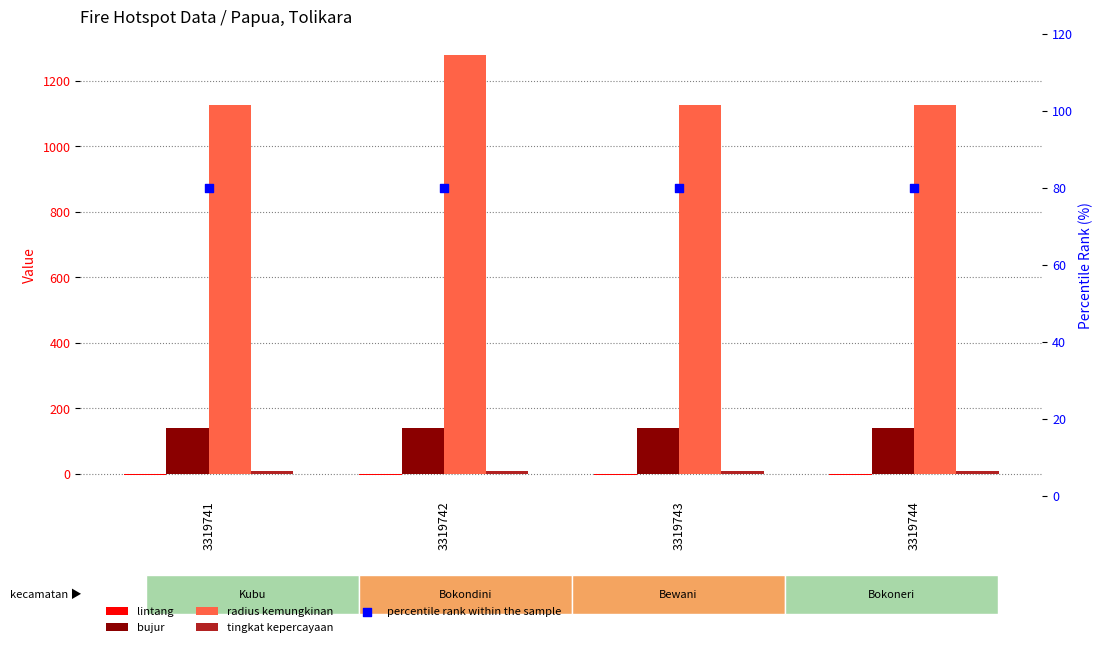

Which series contains the lowest Y value?

lintang